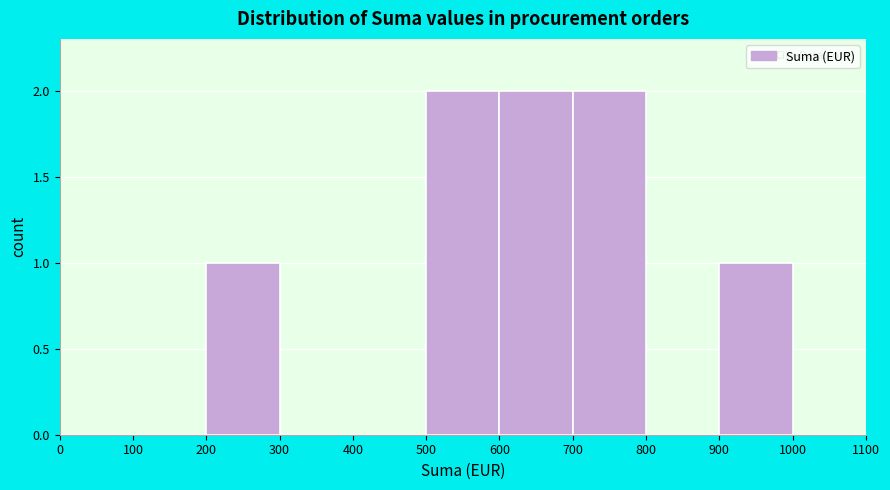

How tall is the bar that spans 600 to 700 on the x-axis? The values are not printed on the chart, so give them approximately, as read against the axis.

2